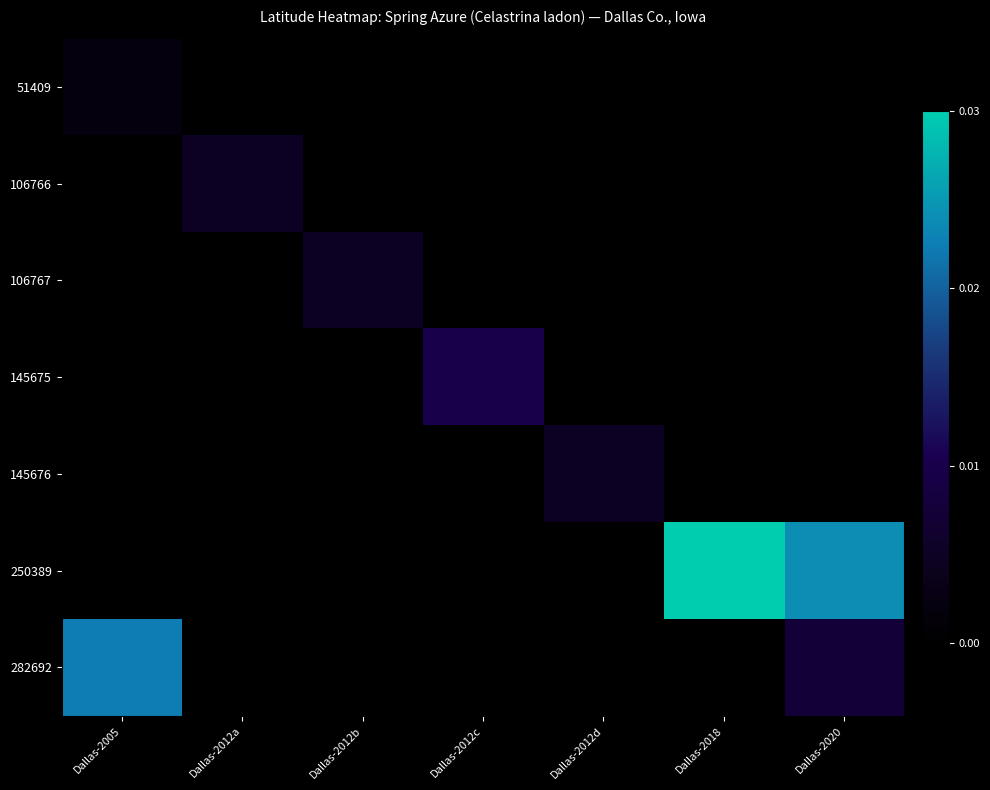

Which series has the largest range (max minus min)?

250389